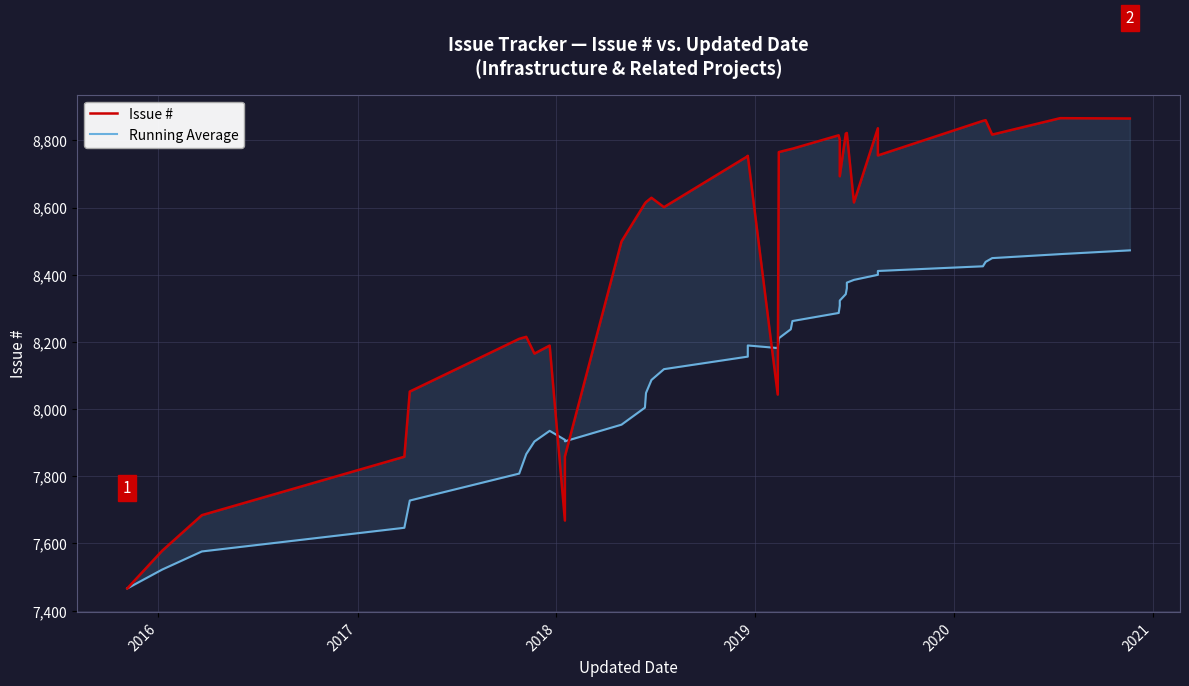

How many data points in Running Average are less than 8189?

18